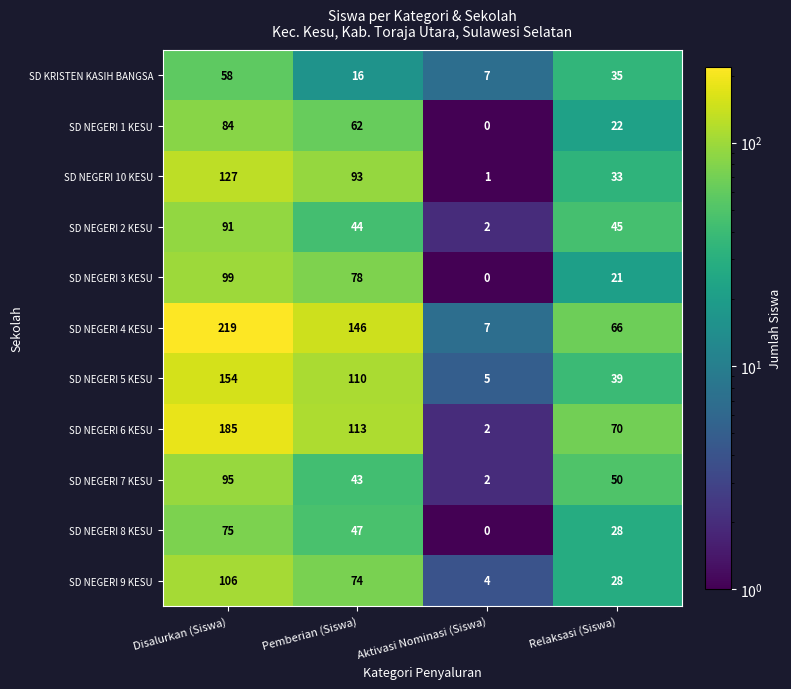

At how many categories does at least one series exceed 10?

3